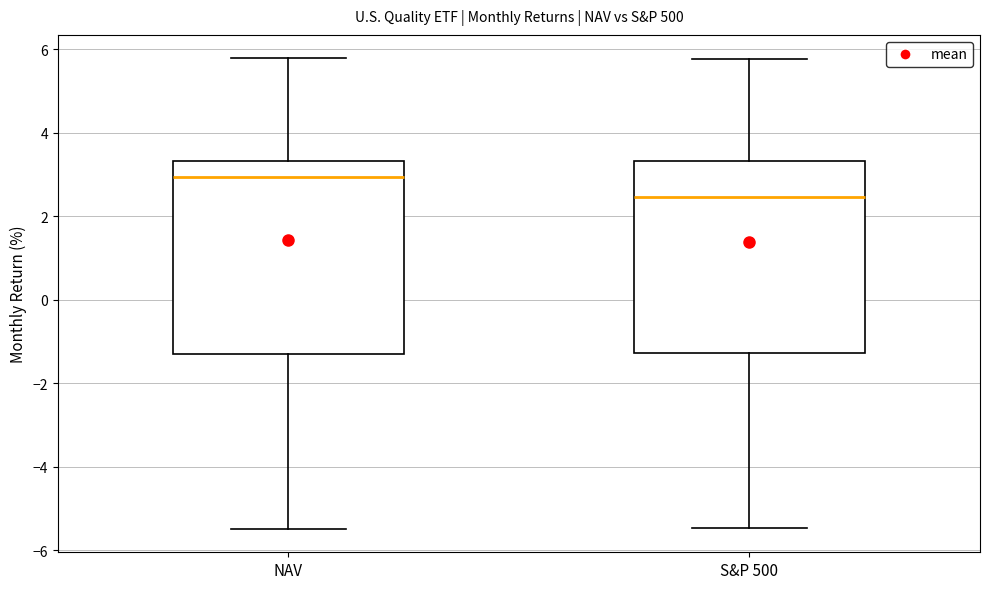

Reading left to right, transcribe this box plot: for each box, give where its median line is, the range the box spans, and where its two whiskers end, as read against the y-axis. The values are not printed on the chart, so give them approximately, as read against the axis.

NAV: median 3.0, box -1.4 to 3.4, whiskers -5.4 to 5.8
S&P 500: median 2.4, box -1.2 to 3.4, whiskers -5.4 to 5.8